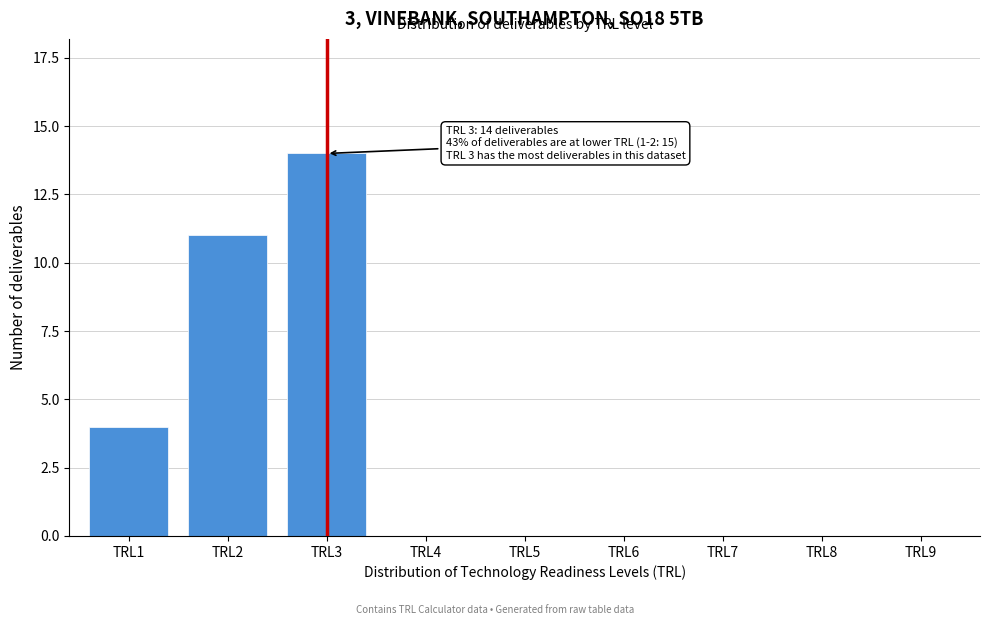

Reading left to right, transcribe all the data shown in this chart.

TRL1=4	TRL2=11	TRL3=14	TRL4=0	TRL5=0	TRL6=0	TRL7=0	TRL8=0	TRL9=0